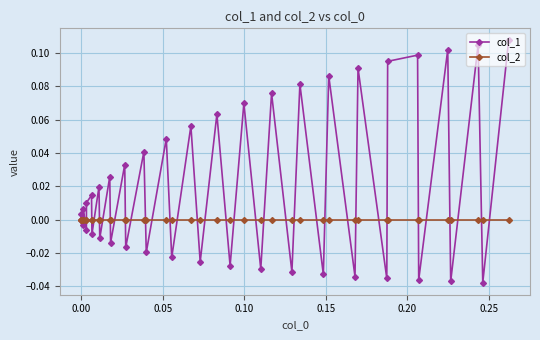

Rank the series by their maximum value, from highest to lowest.

col_1, col_2